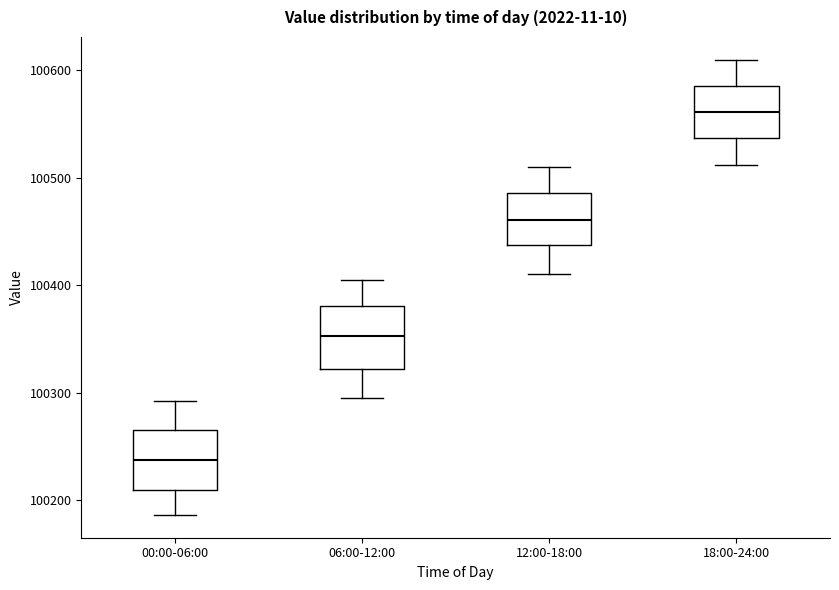

Where is the lower edge of the box for 12:00-18:00 on the y-axis? The values are not printed on the chart, so give them approximately, as read against the axis.

100440